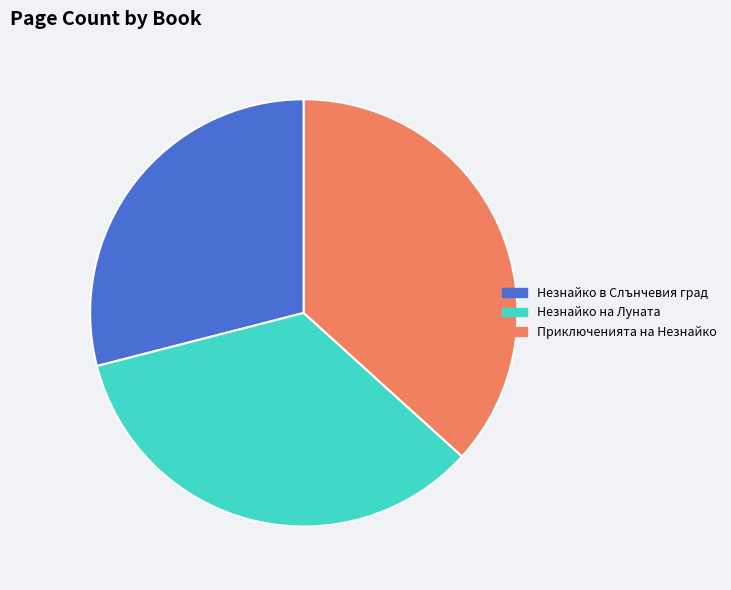

Which category has the smallest portion of the pie?

Незнайко в Слънчевия град